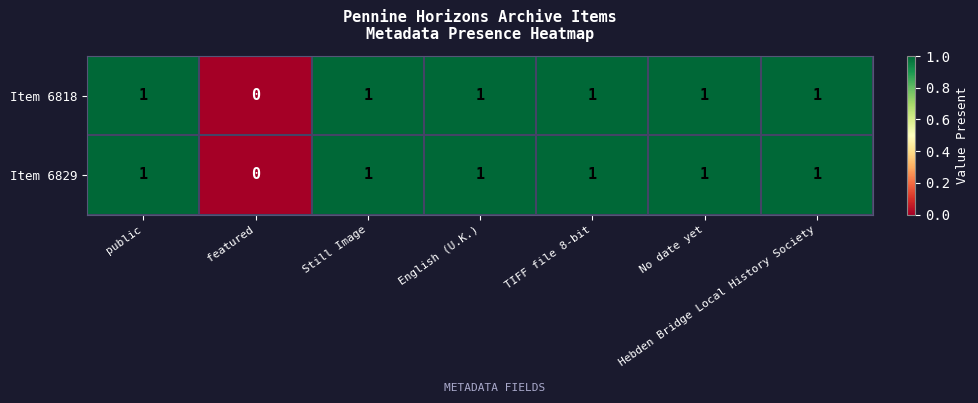

How many series are shown in this chart?

2